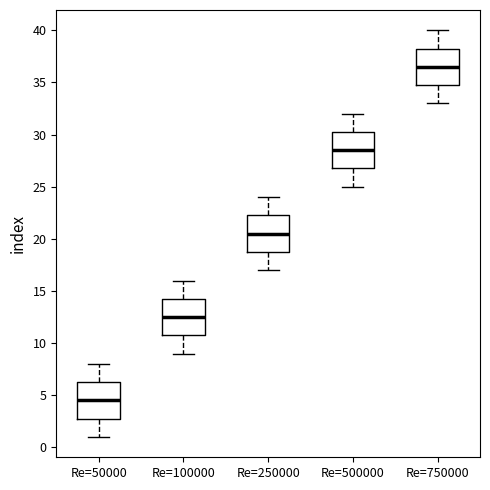

Reading left to right, transcribe this box plot: for each box, give where its median line is, the range the box spans, and where its two whiskers end, as read against the y-axis. The values are not printed on the chart, so give them approximately, as read against the axis.

Re=50000: median 4.5, box 3.0 to 6.5, whiskers 1.0 to 8.0
Re=100000: median 12.5, box 11.0 to 14.5, whiskers 9.0 to 16.0
Re=250000: median 20.5, box 19.0 to 22.5, whiskers 17.0 to 24.0
Re=500000: median 28.5, box 27.0 to 30.5, whiskers 25.0 to 32.0
Re=750000: median 36.5, box 35.0 to 38.5, whiskers 33.0 to 40.0